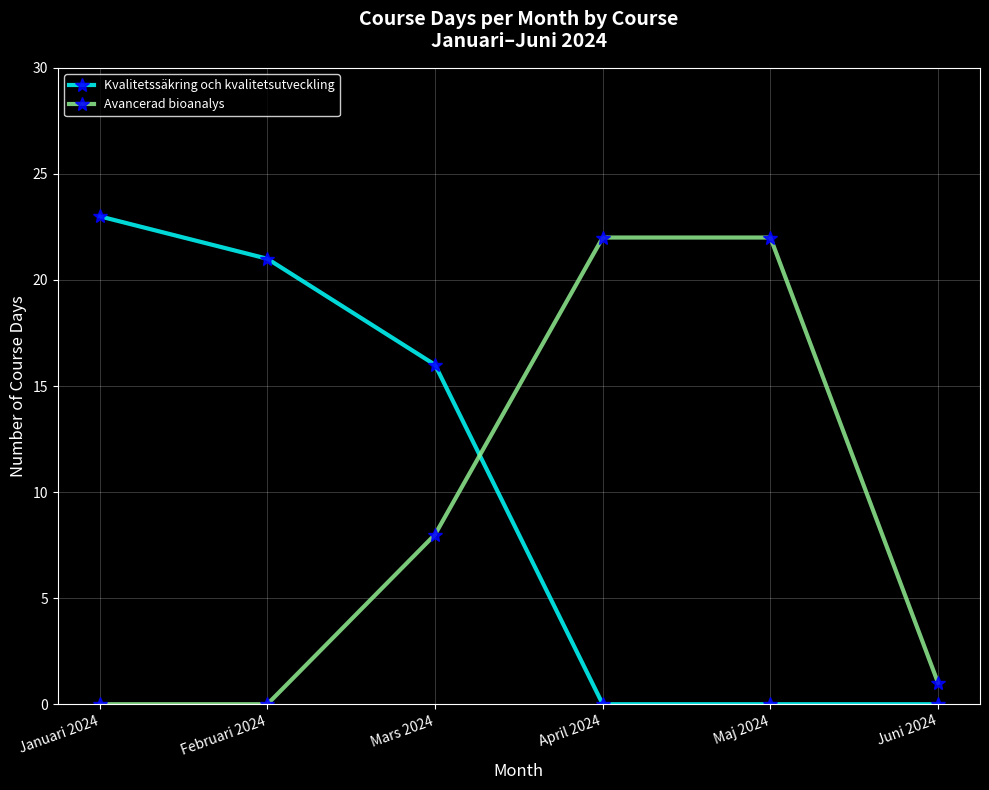

Reading left to right, extract all data points from this chart.

Kvalitetssäkring och kvalitetsutveckling: 23	21	16	0	0	0
Avancerad bioanalys: 0	0	8	22	22	1